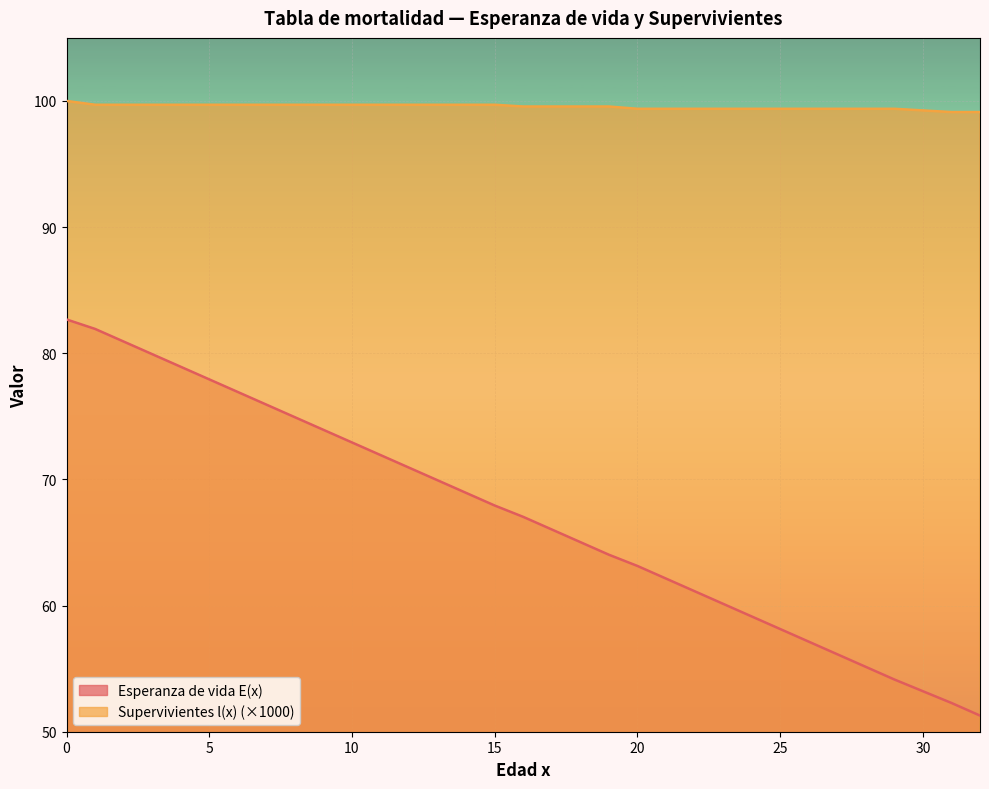

What is the sum of the Esperanza de vida E(x) values at 30 and 8?

128.1